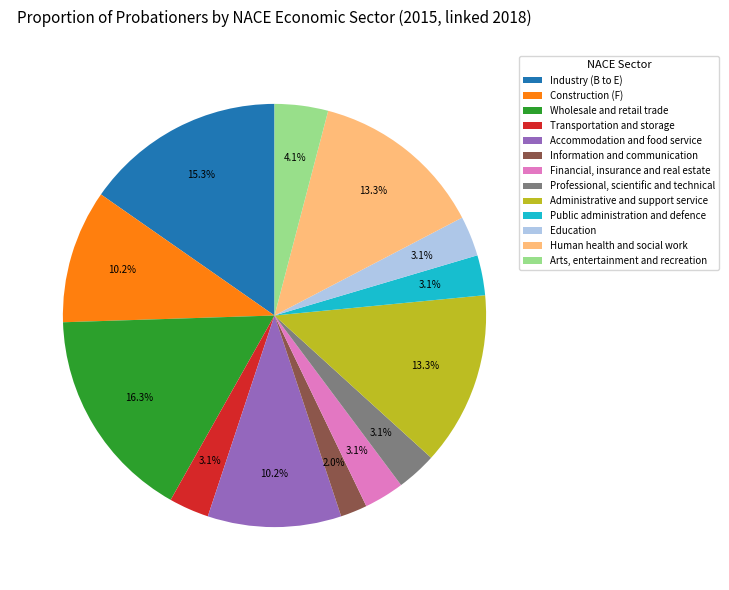

Count the number of slices in the pie.

13